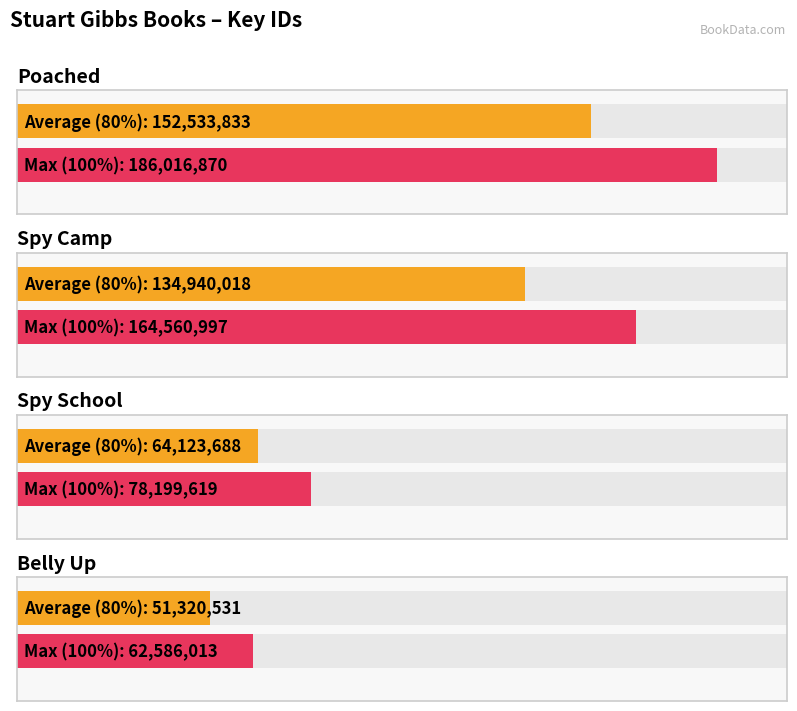

What is the value of the 2nd bar from the left?

164560997